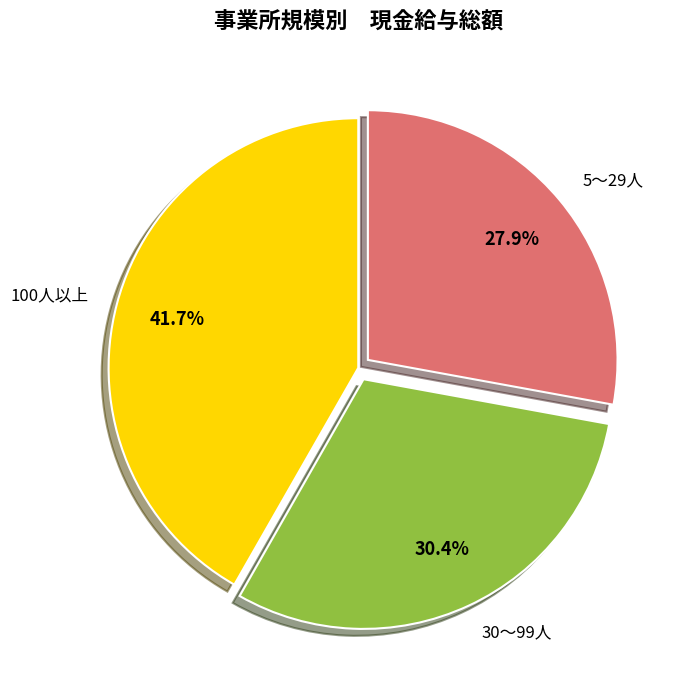

The 5～29人 slice represents 28% of the pie. True or false?

True